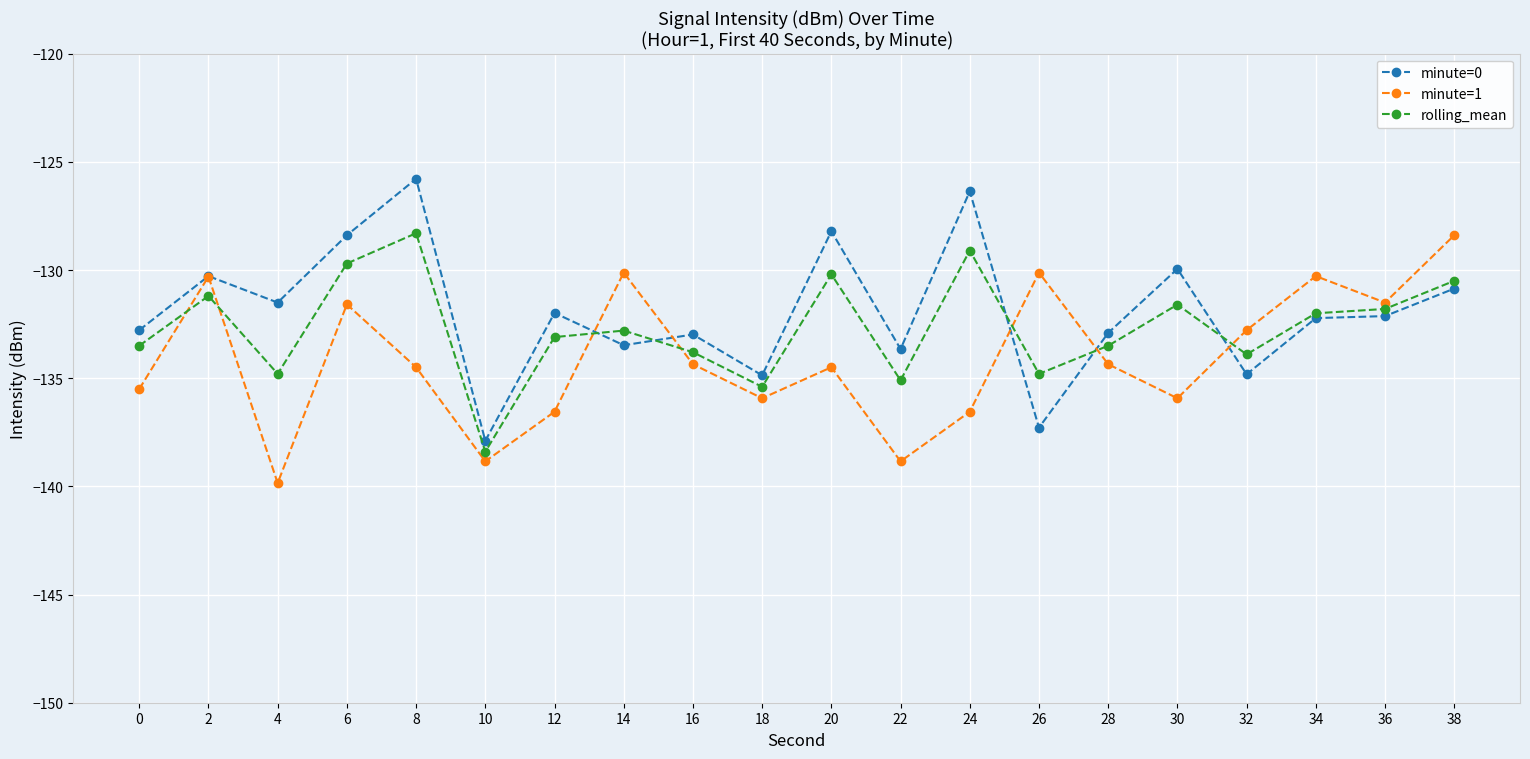

True or false: minute=0 and rolling_mean intersect in this chart.

True